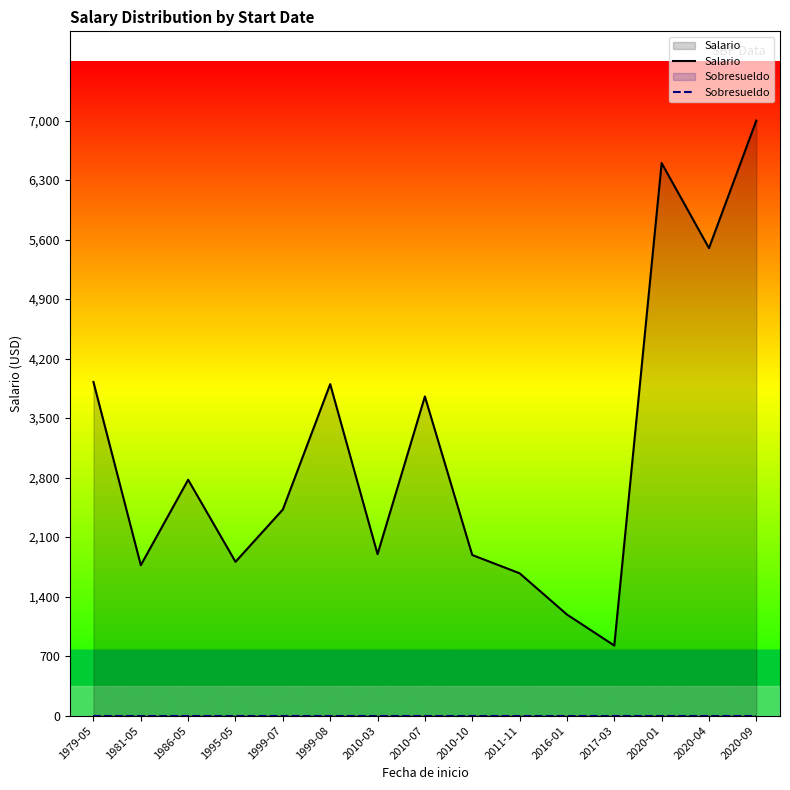

What is the label of the 4th point from the left?

1995-05